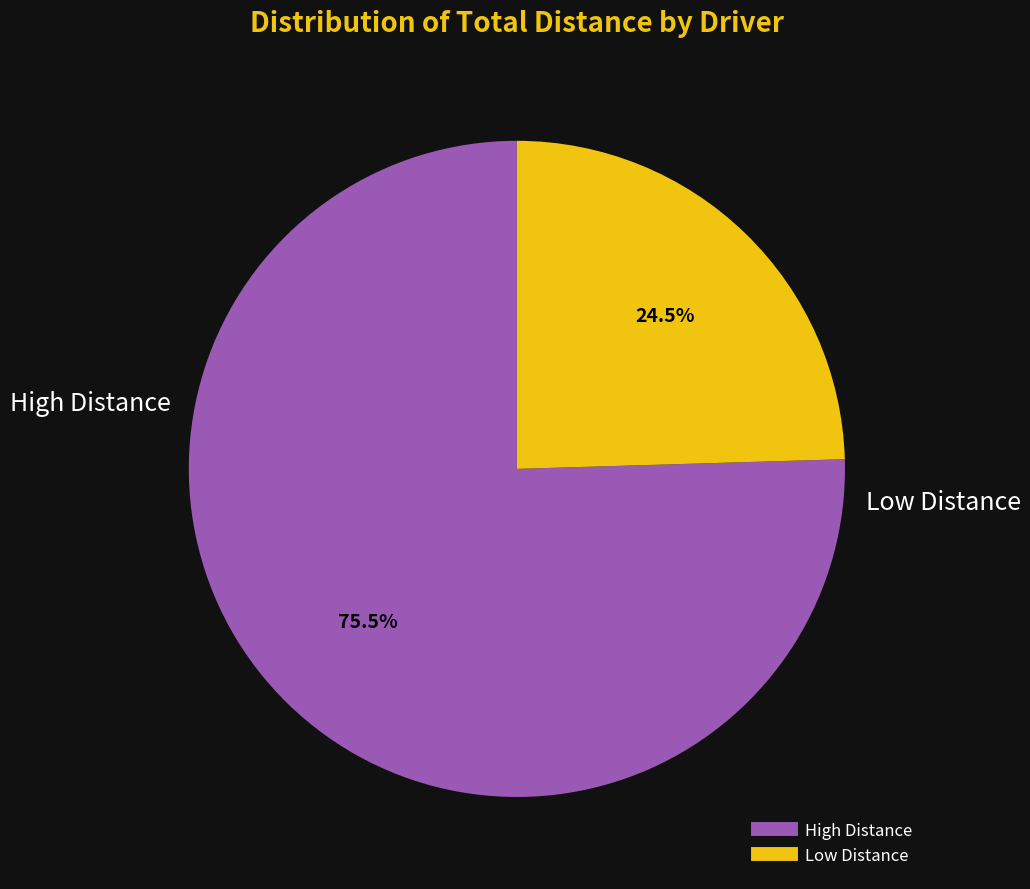

Is there a majority slice in this chart?

Yes